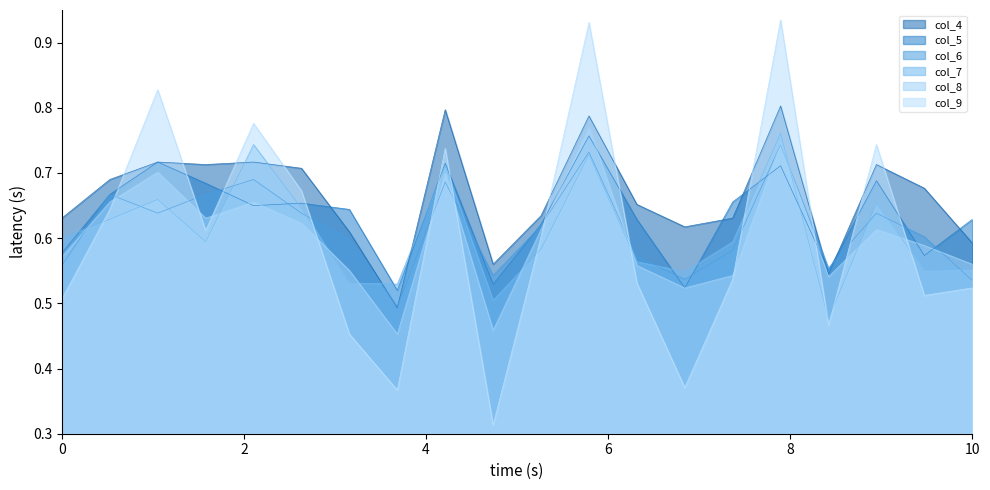

True or false: col_7 has a value of 1.1 at 0.

False